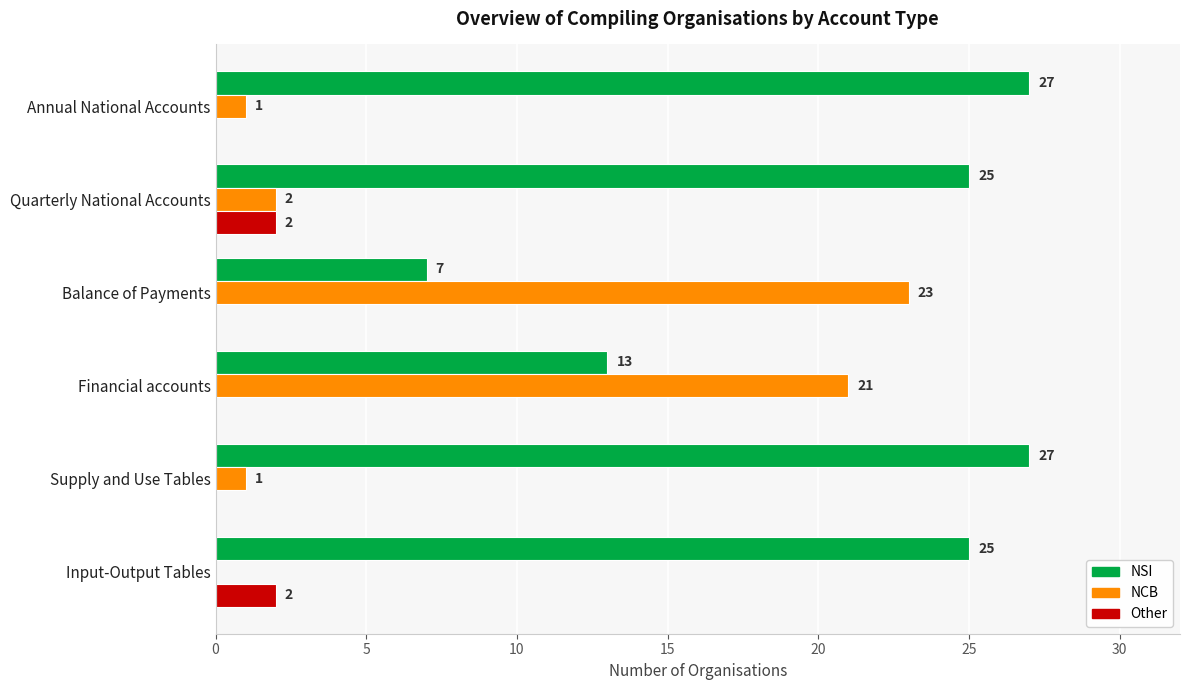

What is the sum of all NSI values?

124